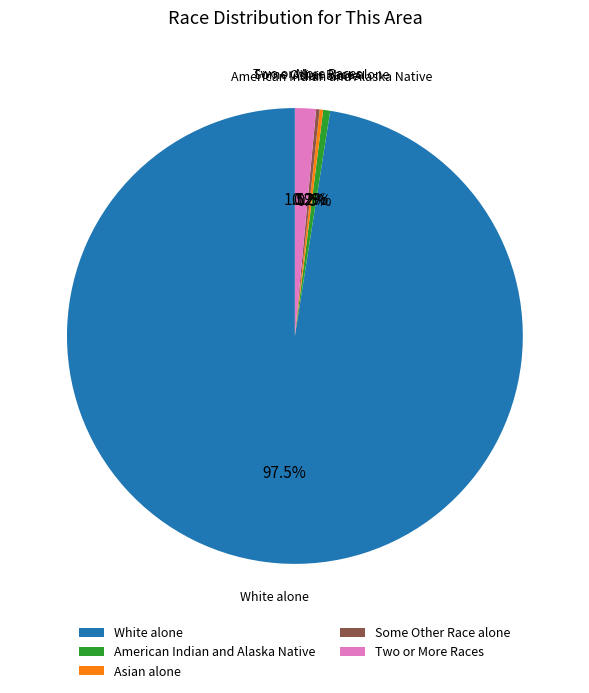

Which slice represents more than half of the pie?

White alone